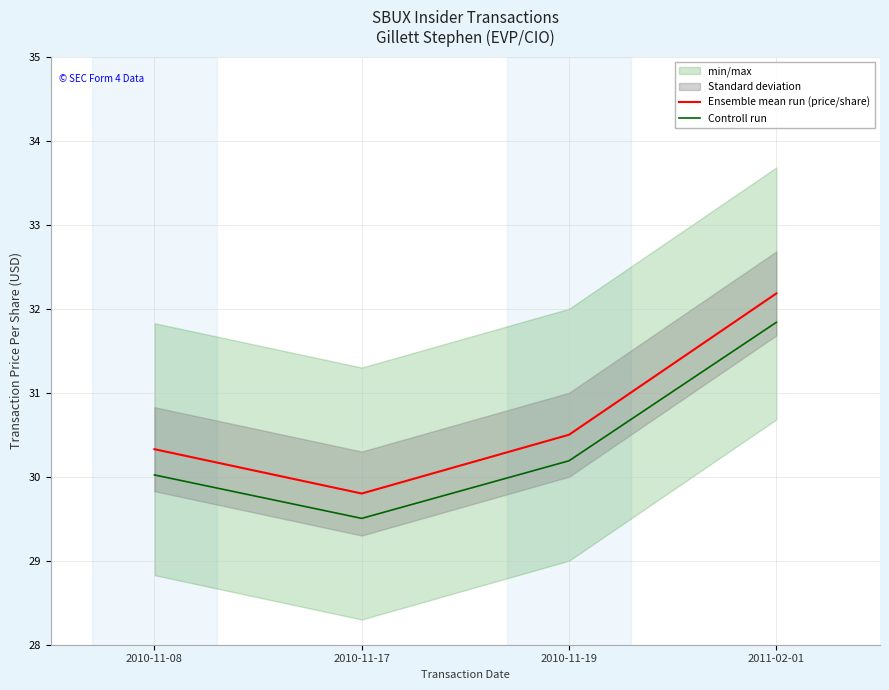

What is the greatest value displayed?

32.2